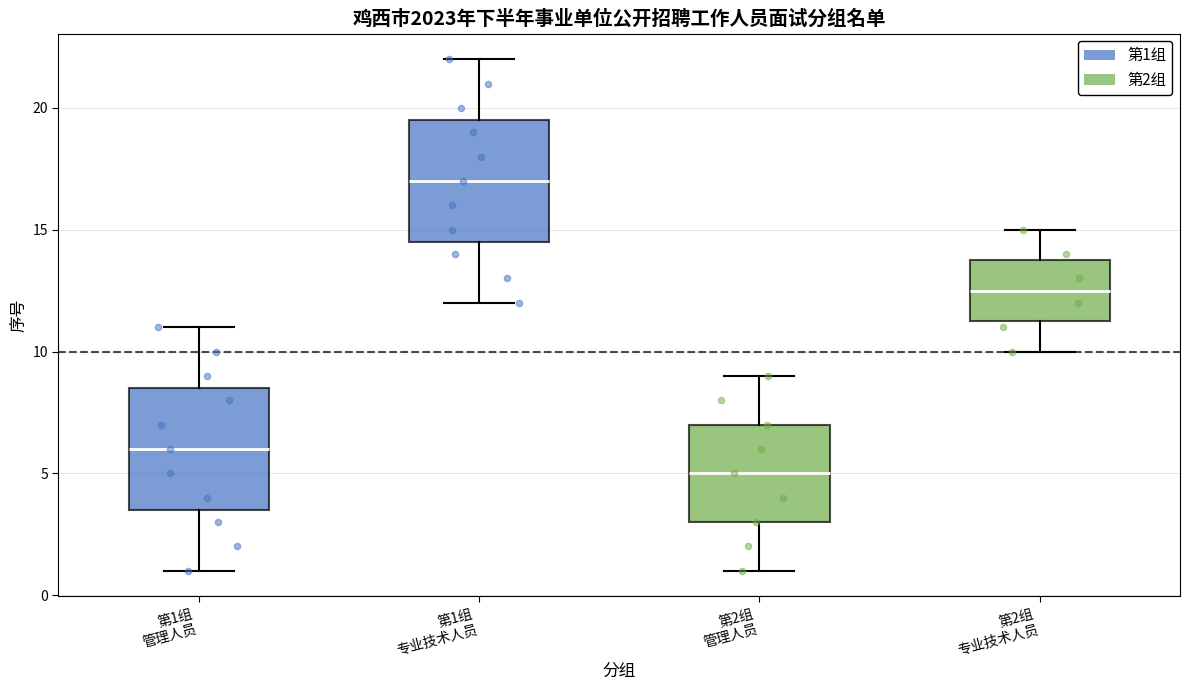

Reading left to right, read every box against the y-axis: the position of its median line, the range the box covers, and the ends of its whiskers. The values are not printed on the chart, so give them approximately, as read against the axis.

第1组 管理人员: median 6.0, box 3.5 to 8.5, whiskers 1.0 to 11.0
第1组 专业技术人员: median 17.0, box 14.5 to 19.5, whiskers 12.0 to 22.0
第2组 管理人员: median 5.0, box 3.0 to 7.0, whiskers 1.0 to 9.0
第2组 专业技术人员: median 12.5, box 11.5 to 14.0, whiskers 10.0 to 15.0